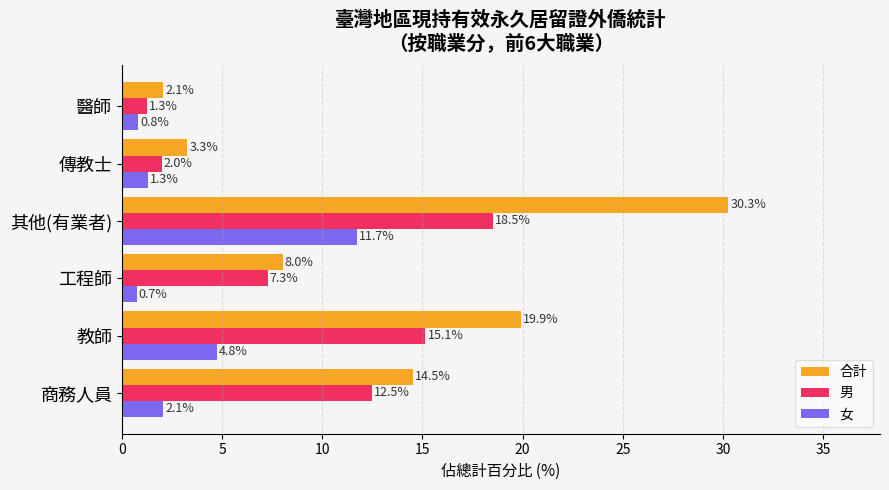

Where is 男 nearest to the value 9?

工程師